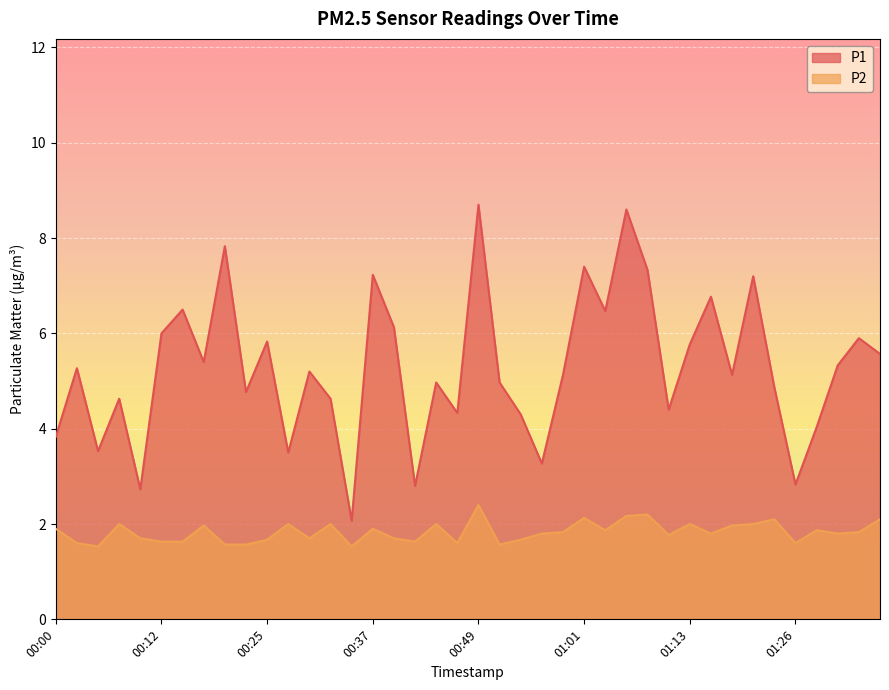

What are all the series names shown in the legend?

P1, P2